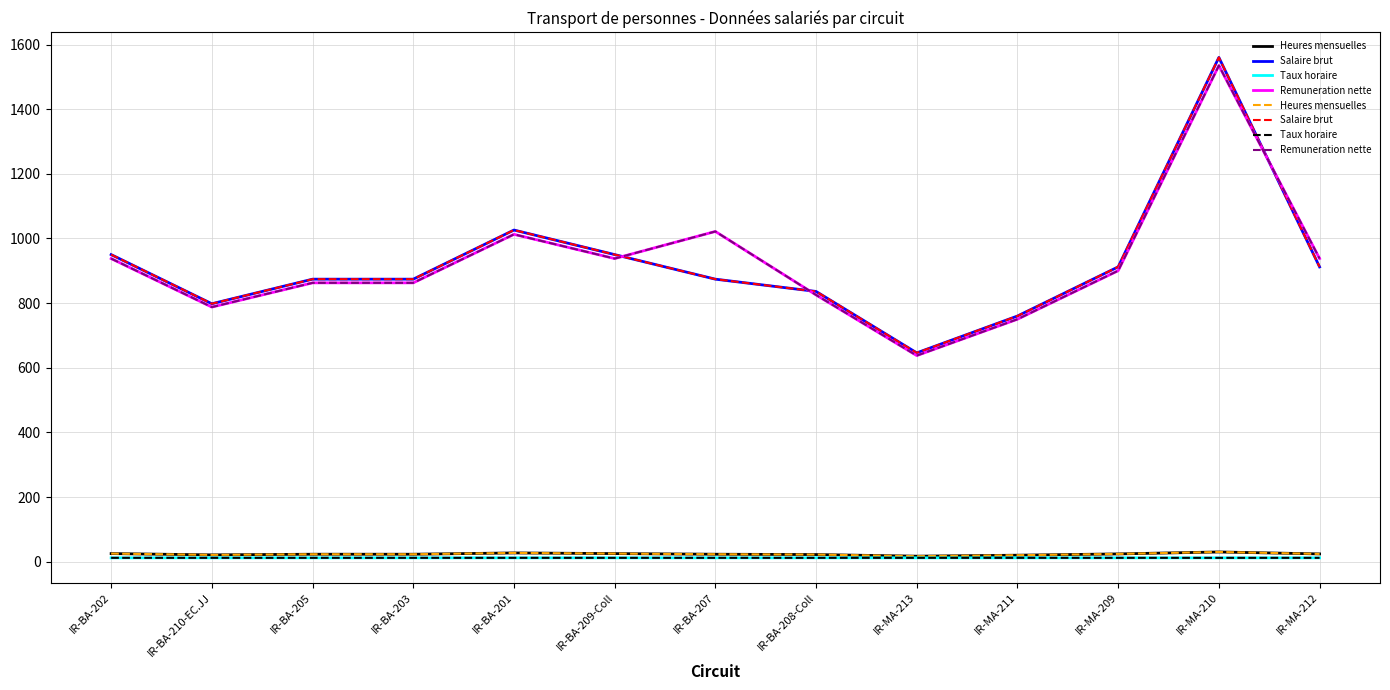

Is this an area chart (filled region under the line)?

No